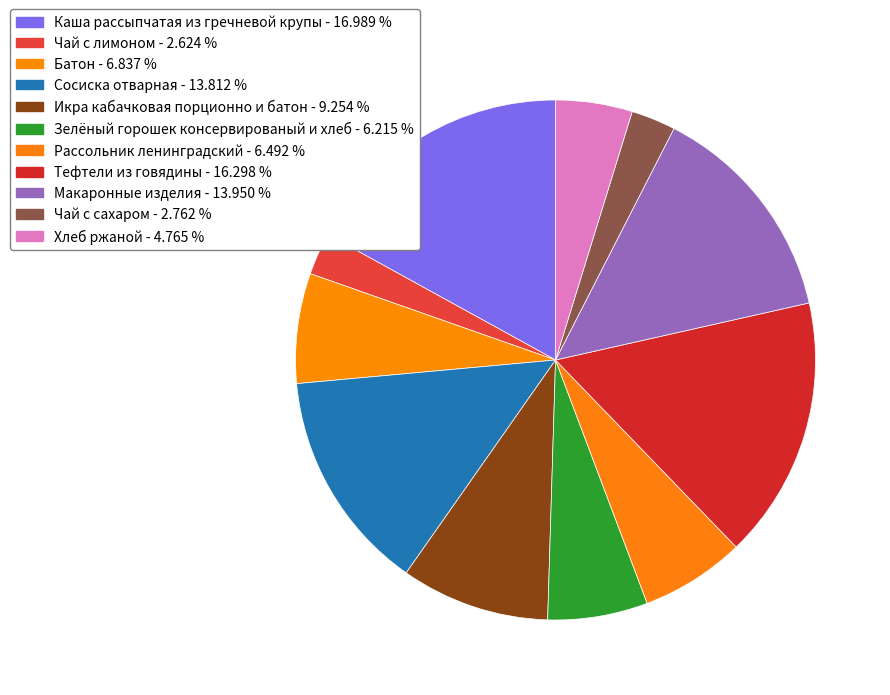

To the nearest percent, what percentage of the pie is Сосиска отварная?

14%